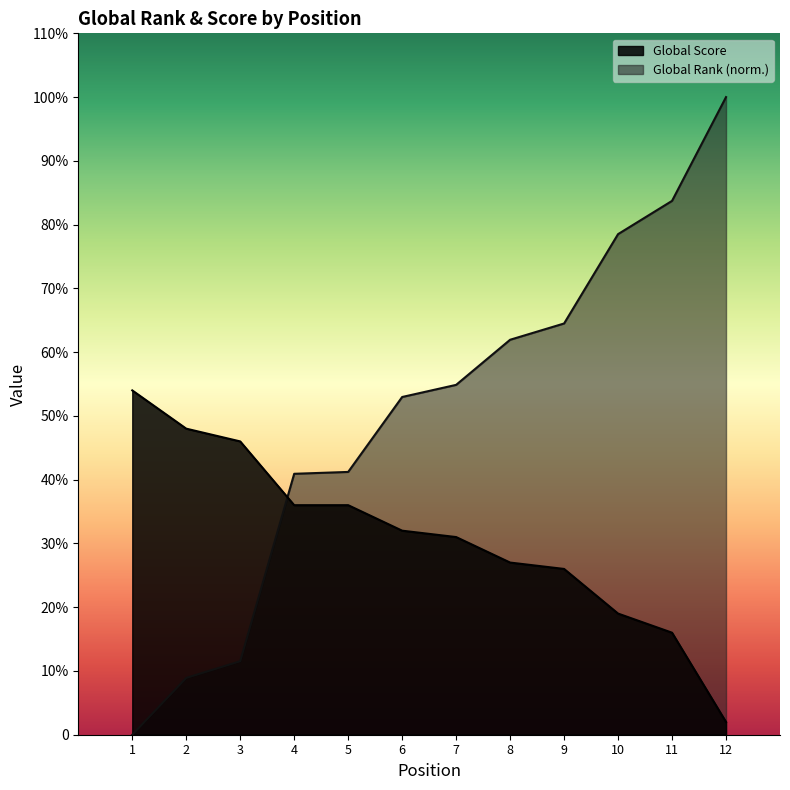

Which label corresponds to the largest value in the chart?

12